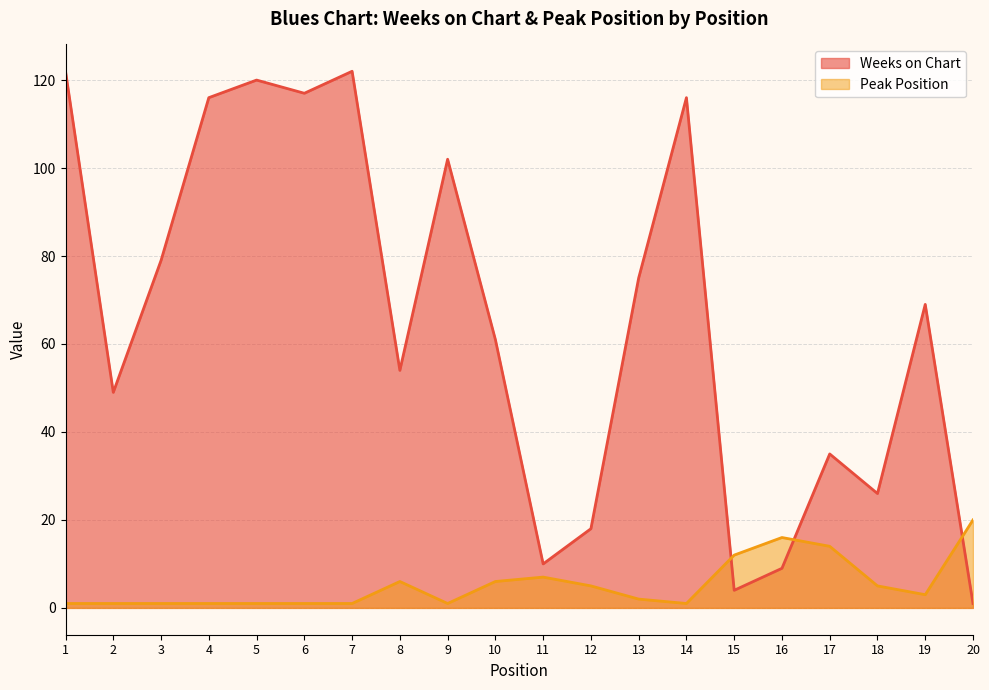

What is the value of the Peak Position point at the 17th from the left?

14